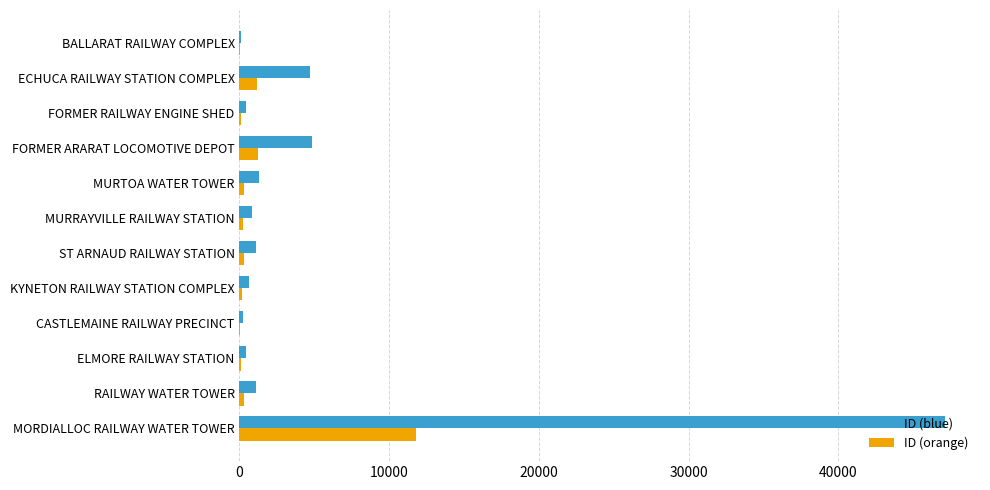

At which label is ID (orange) closest to 5895?

FORMER ARARAT LOCOMOTIVE DEPOT